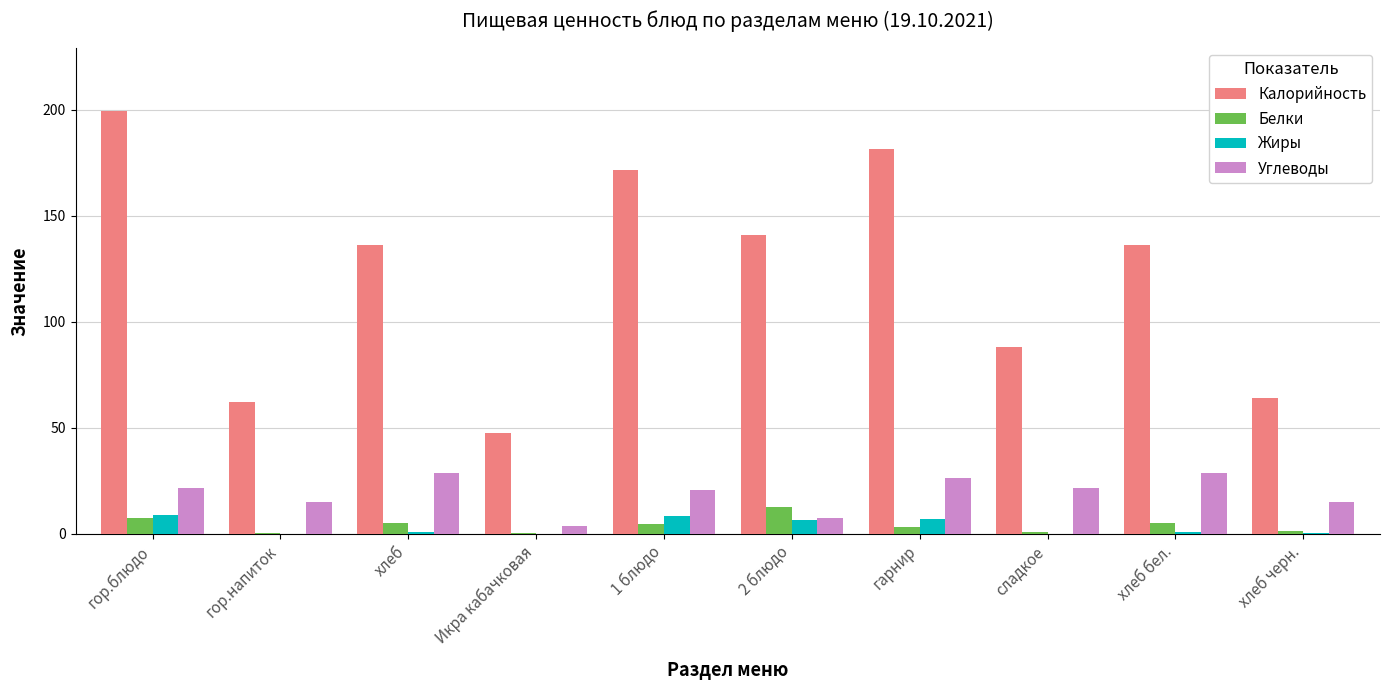

At which category does the chart reach its peak across all series?

гор.блюдо